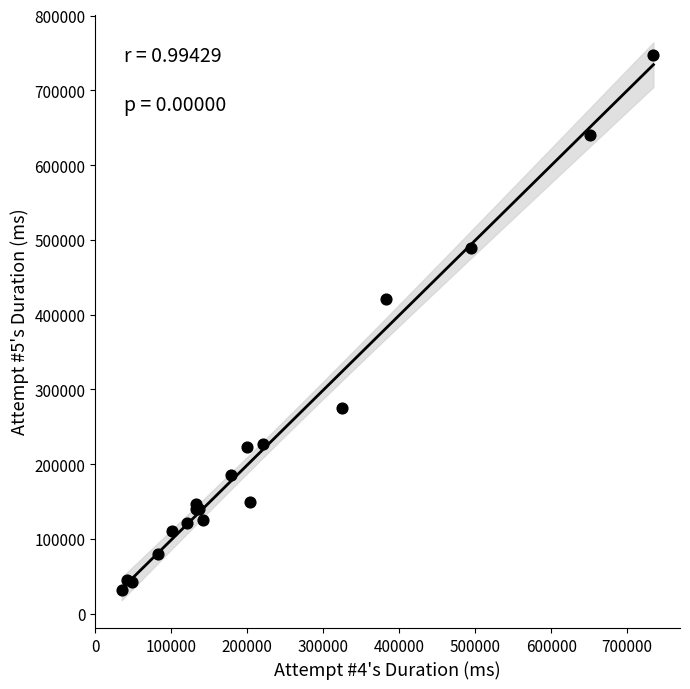

What Y value in the scatter plot is closest to 389377?

421176